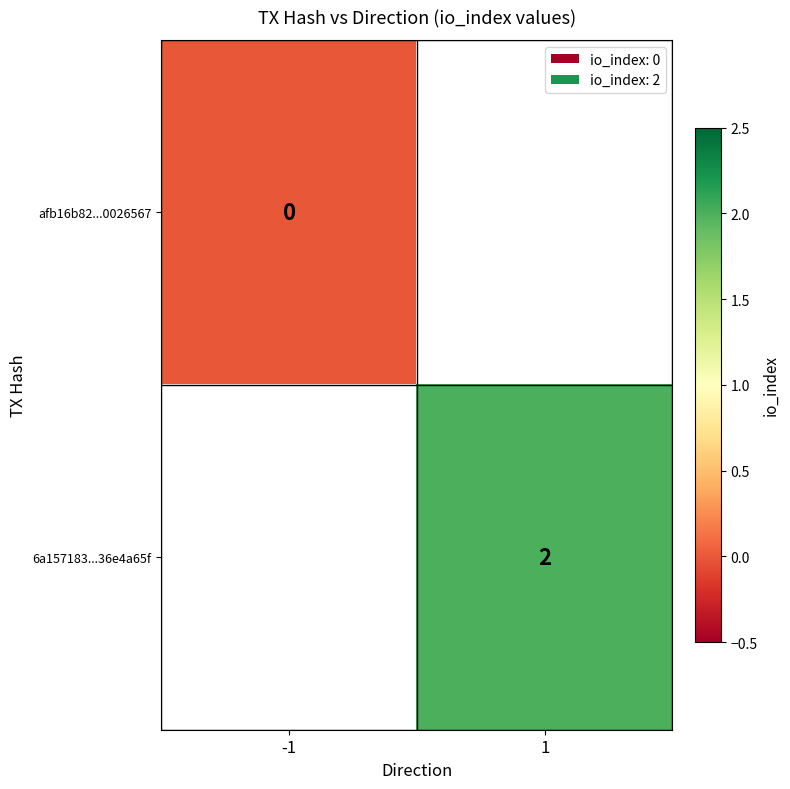

List the labels in order of 6a157183...36e4a65f value, smallest first.

-1, 1